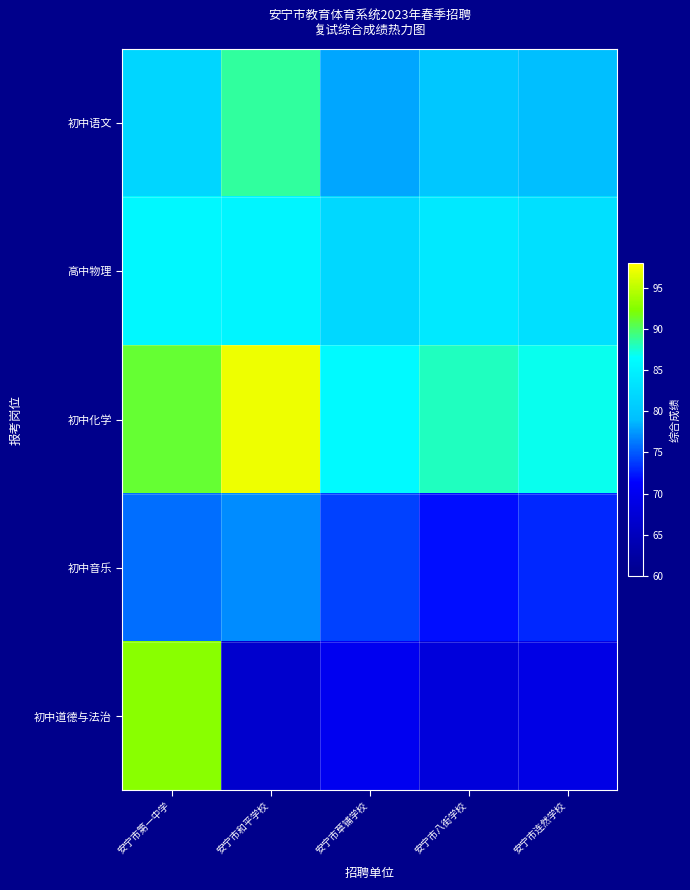

Rank the series by their maximum value, from highest to lowest.

初中化学, 初中道德与法治, 初中语文, 高中物理, 初中音乐